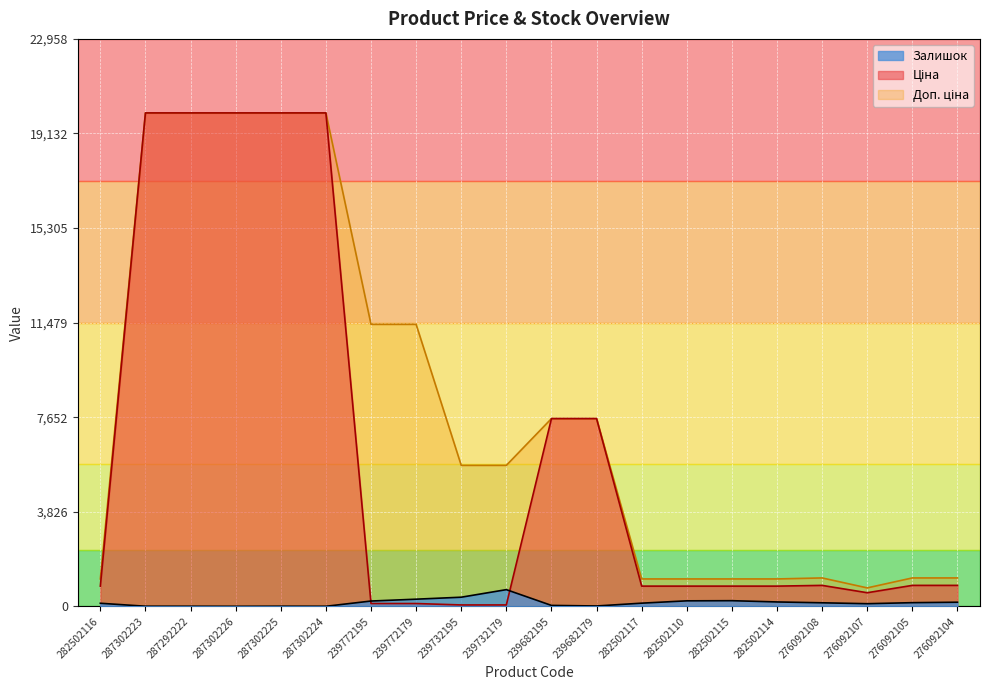

Reading left to right, extract all data points from this chart.

Ціна: 282502116=818.5	287302223=19964.2	287292222=19964.2	287302226=19964.2	287302225=19964.2	287302224=19964.2	239772195=114.1	239772179=114.1	239732195=57.0	239732179=57.0	239682195=7596.5	239682179=7596.5	282502117=818.5	282502110=818.5	282502115=818.5	282502114=818.5	276092108=848.4	276092107=551.5	276092105=848.4	276092104=848.4
Доп. ціна: 282502116=1109.2	287302223=19964.2	287292222=19964.2	287302226=19964.2	287302225=19964.2	287302224=19964.2	239772195=11410.0	239772179=11410.0	239732195=5705.0	239732179=5705.0	239682195=7596.5	239682179=7596.5	282502117=1109.2	282502110=1109.2	282502115=1109.2	282502114=1109.2	276092108=1149.7	276092107=747.0	276092105=1149.7	276092104=1149.7
Залишок: 282502116=125.0	287302223=5.0	287292222=4.0	287302226=1.0	287302225=5.0	287302224=3.0	239772195=215.0	239772179=290.0	239732195=370.0	239732179=676.0	239682195=38.0	239682179=15.0	282502117=129.0	282502110=223.0	282502115=229.0	282502114=178.0	276092108=144.0	276092107=107.0	276092105=149.0	276092104=167.0